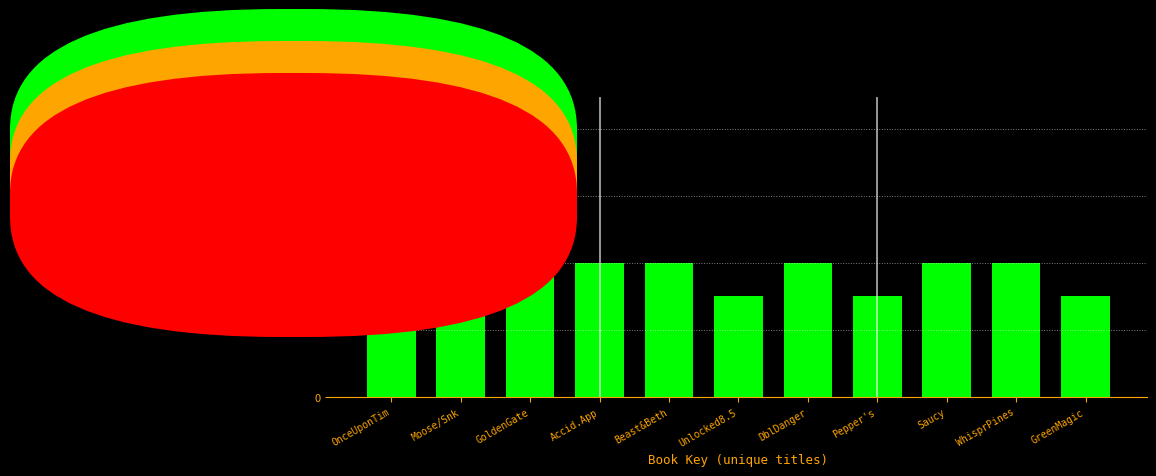

Reading right to left, list all the values displayed in this chart.

3	4	4	3	4	3	4	4	4	3	6